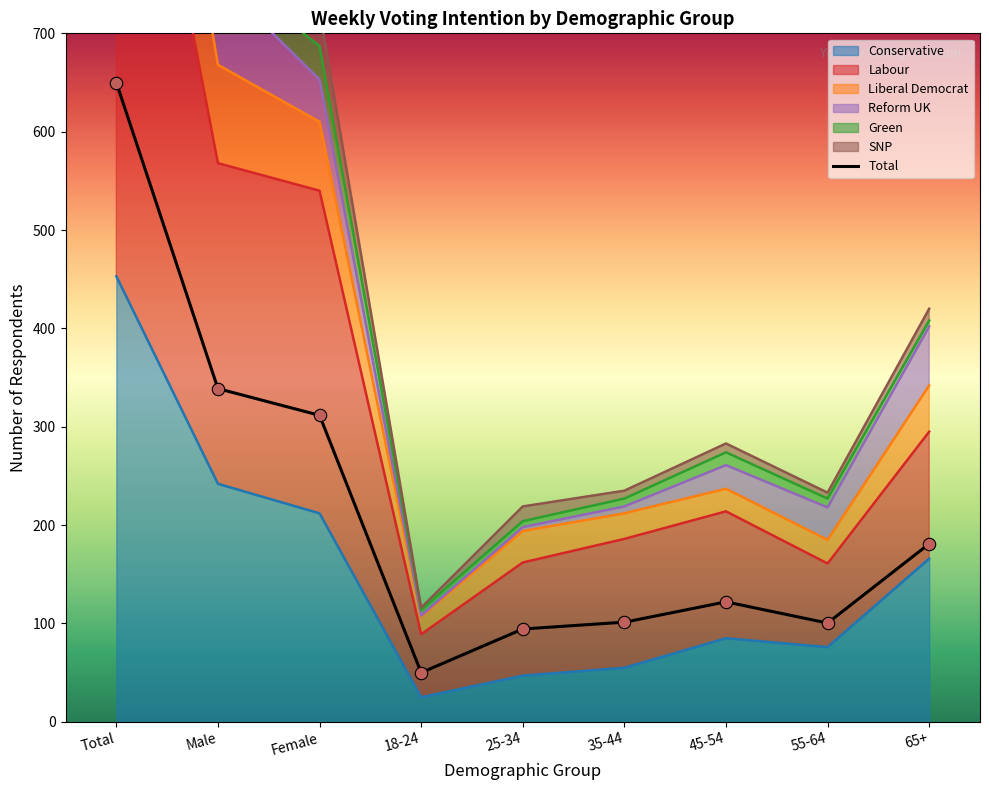

At which category is the sum across all series the highest?

Total